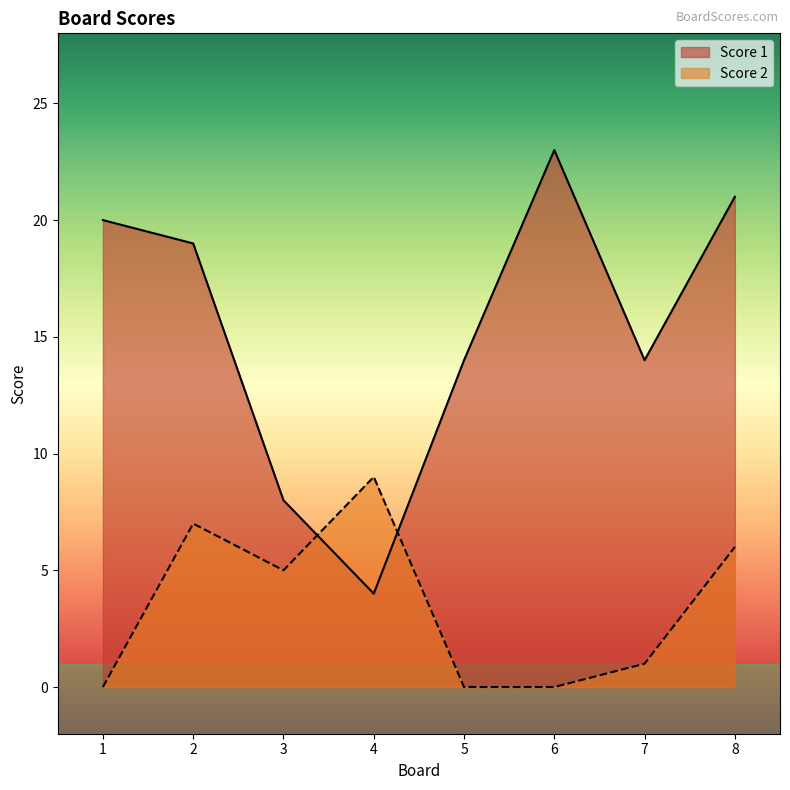

What are all the series names shown in the legend?

Score 1, Score 2